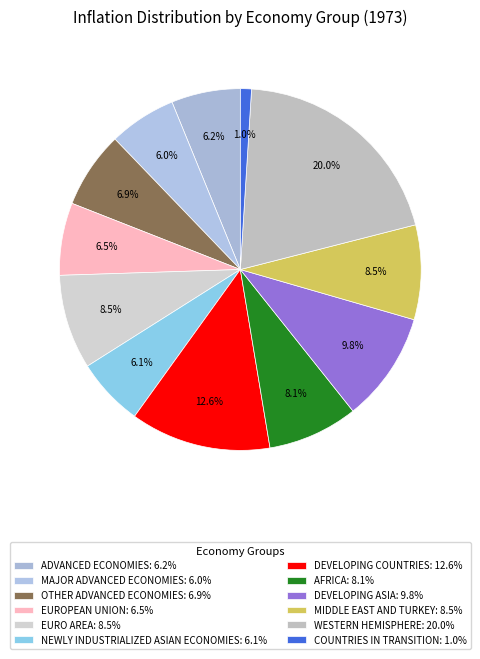

How many slices are in this pie chart?

12